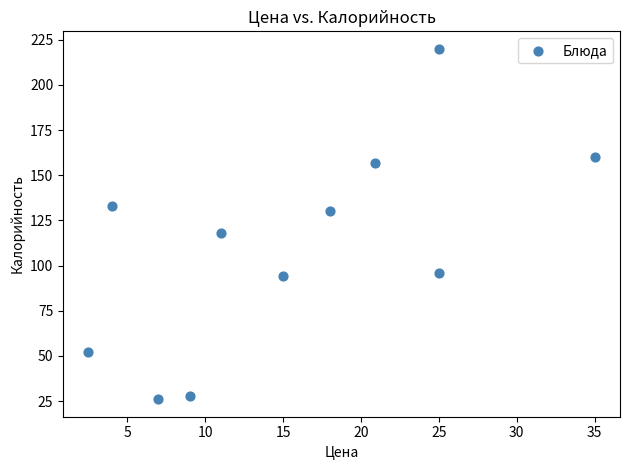

What is the range of Y values (max minus min)?

194